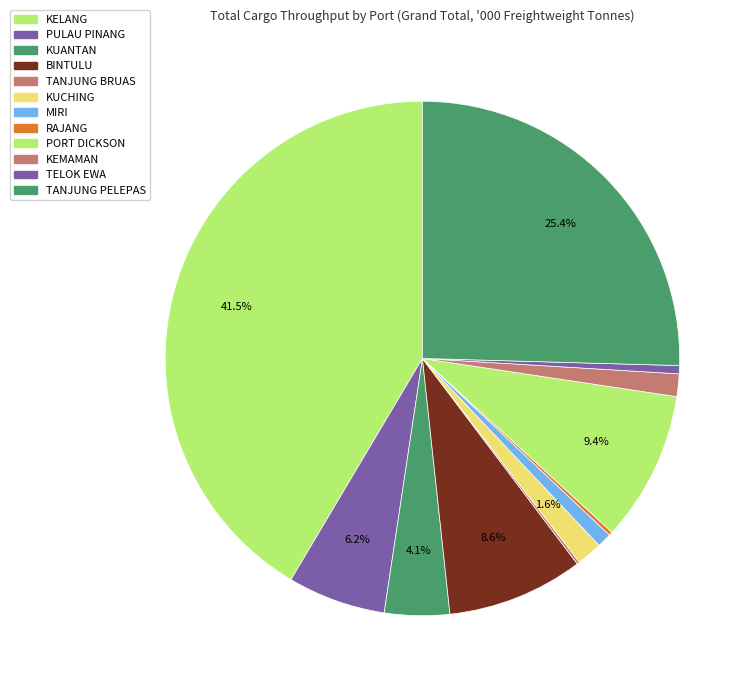

Does any single category account for the majority?

No